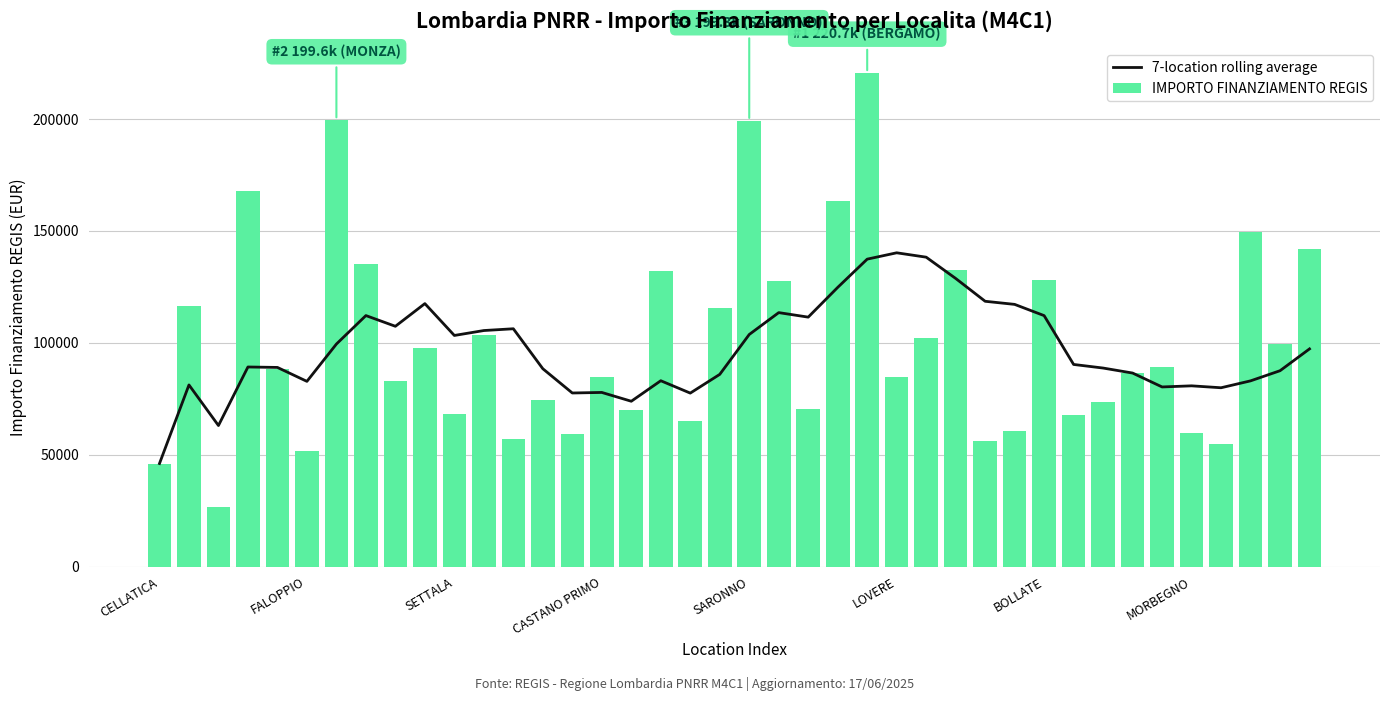

Which series has the widest spread of values?

IMPORTO FINANZIAMENTO REGIS